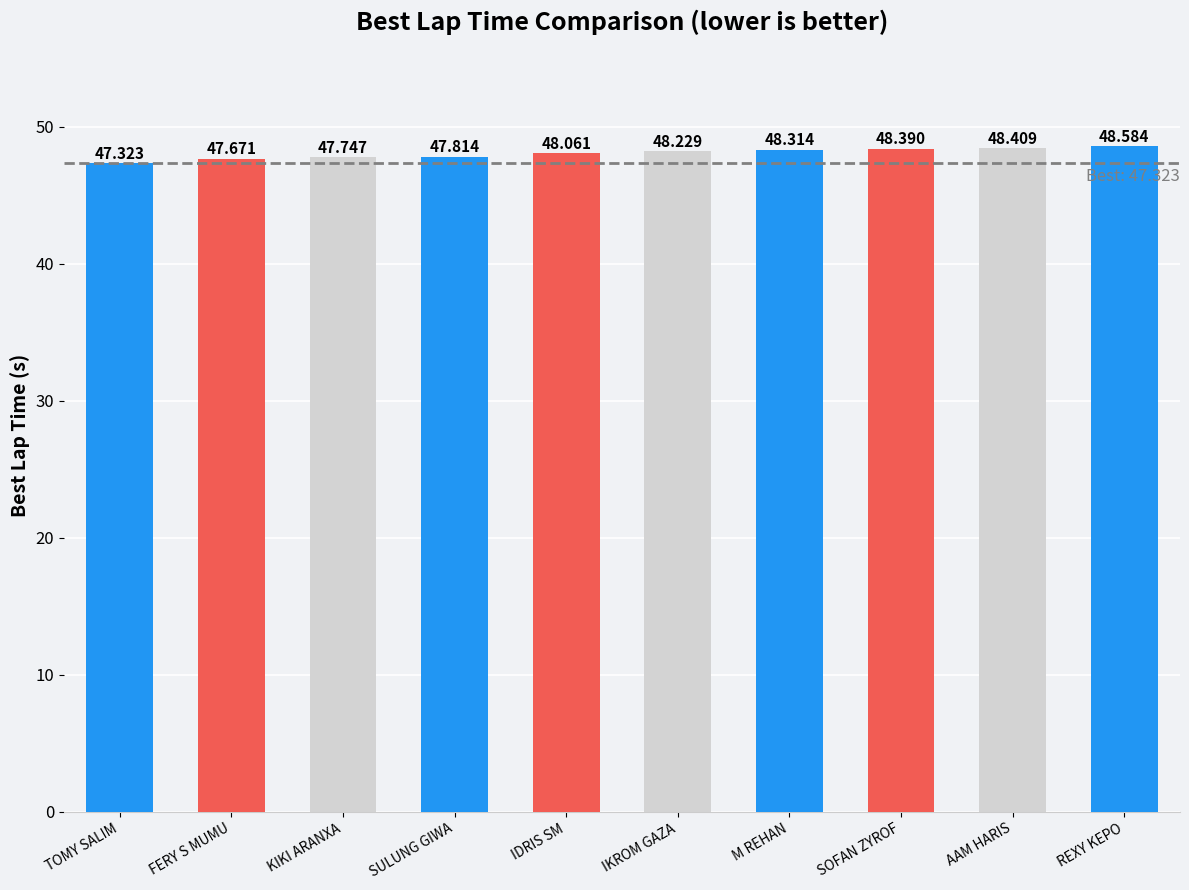

Count the number of values greater than 48.

6